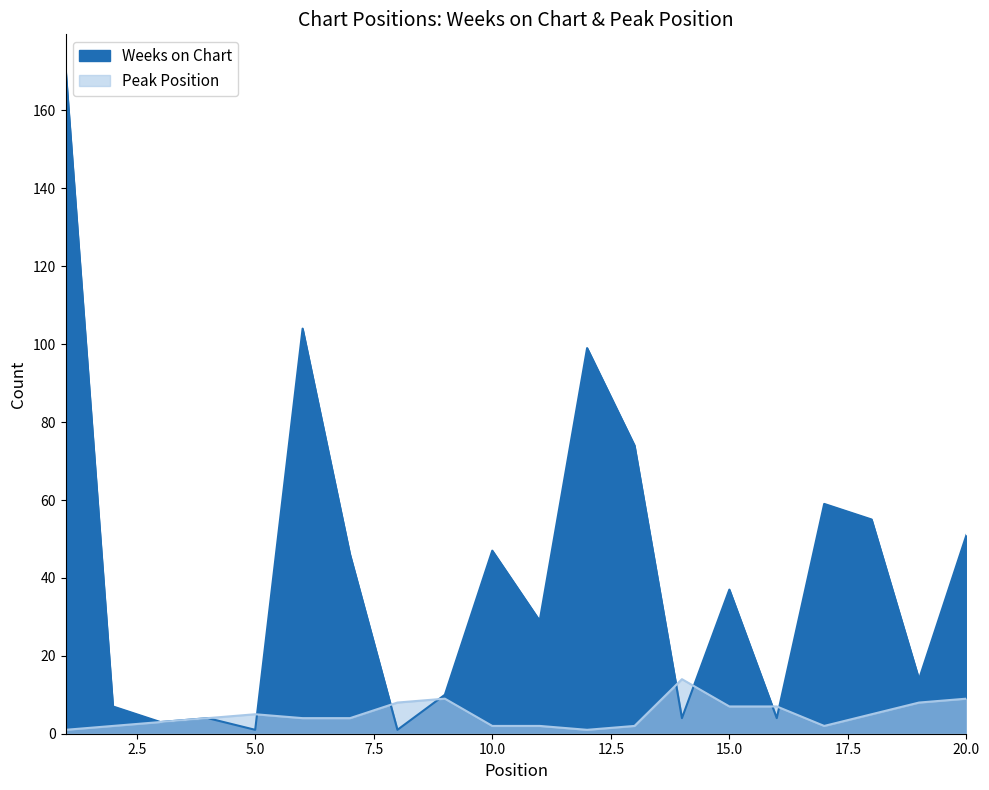

What is the difference between the highest and lowest values at 19?

6